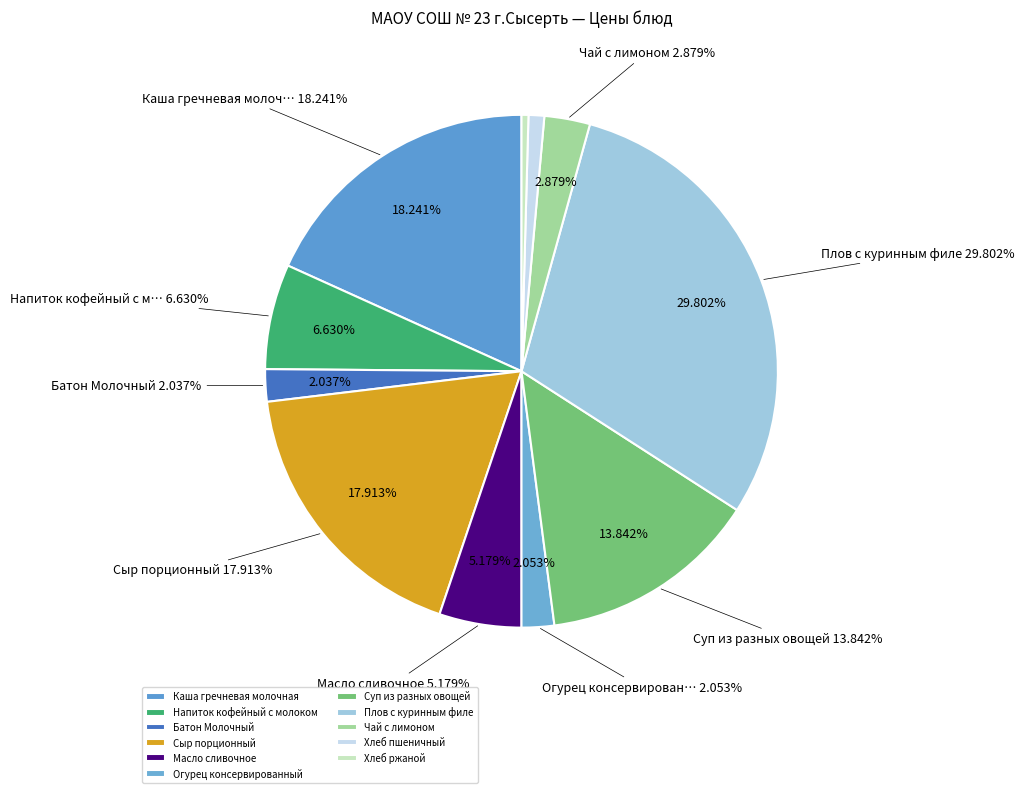

What is the change in value from Чай с лимоном to Хлеб ржаной?

-6.4